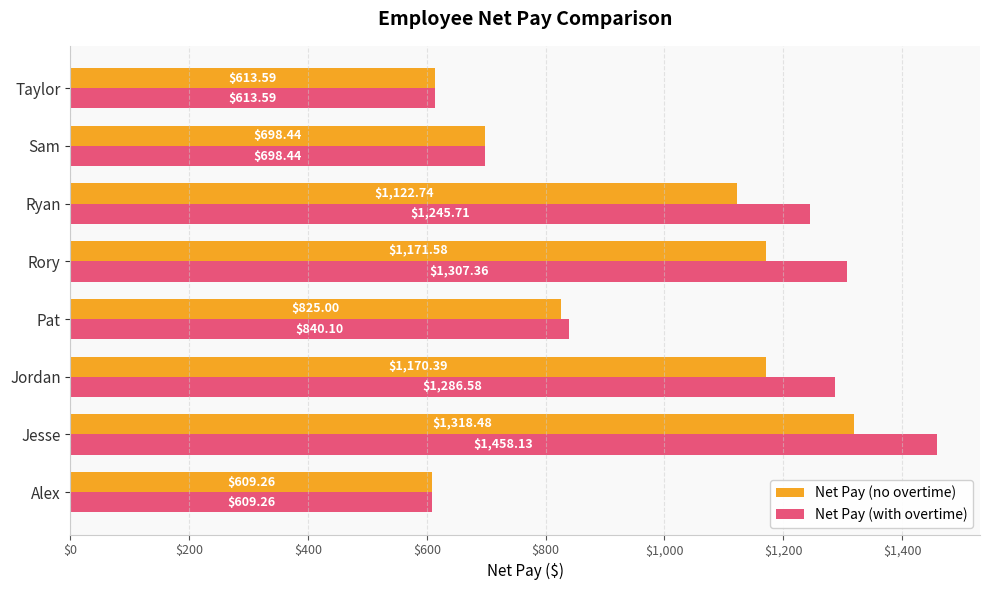

At Pat, list the series in order from largest to smallest.

Net Pay (with overtime), Net Pay (no overtime)